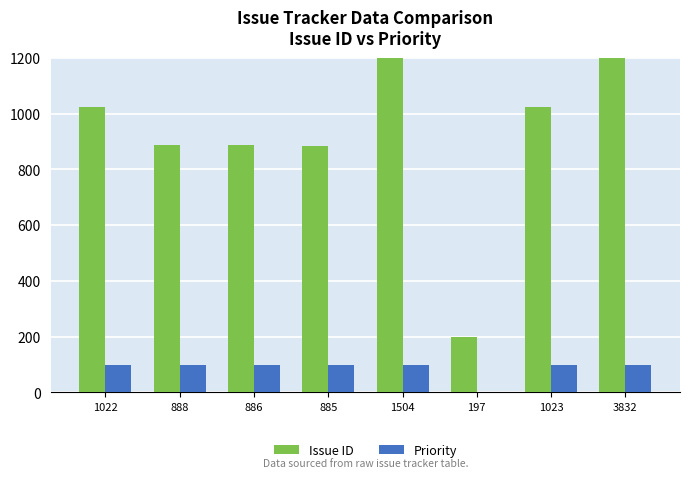

List the labels in order of Priority value, smallest first.

197, 1022, 888, 886, 885, 1504, 1023, 3832